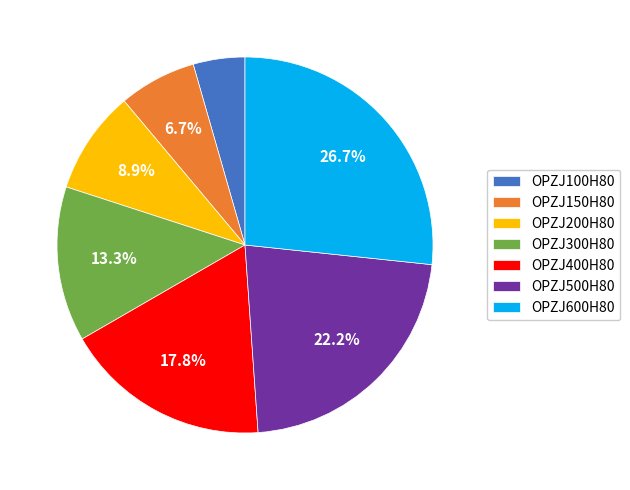

What is the ratio of the value at OPZJ150H80 to the value at OPZJ400H80?

0.4